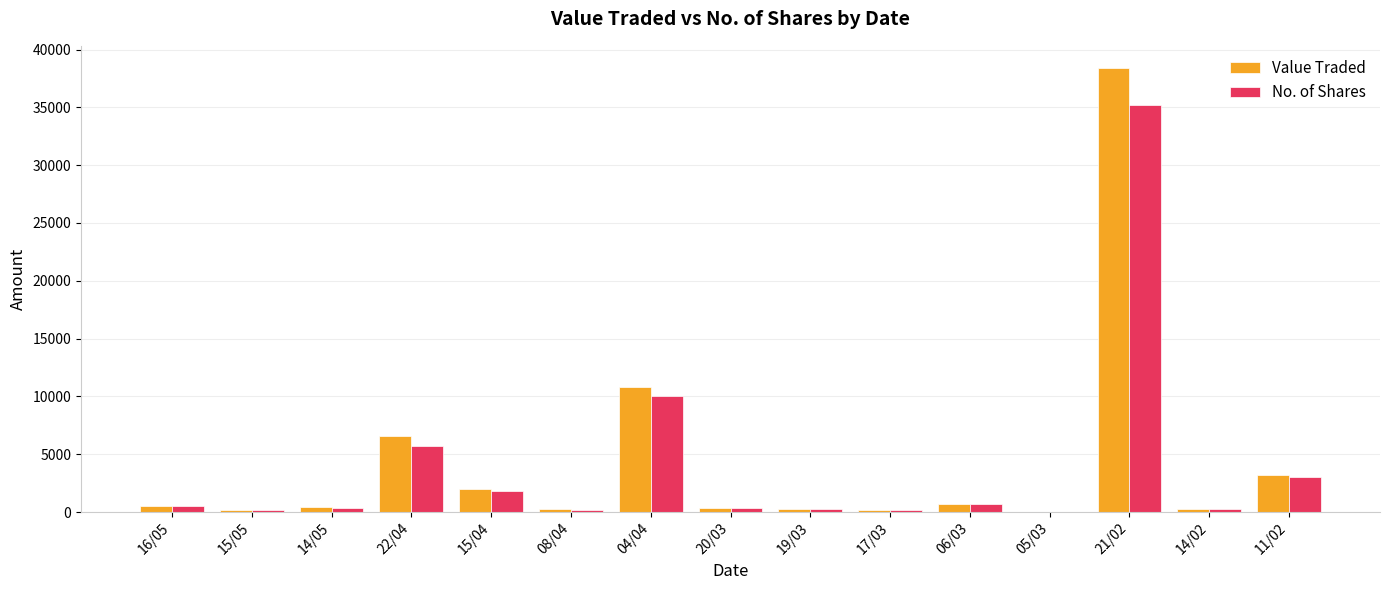

What is the difference between the No. of Shares values at 17/03 and 19/03?

95